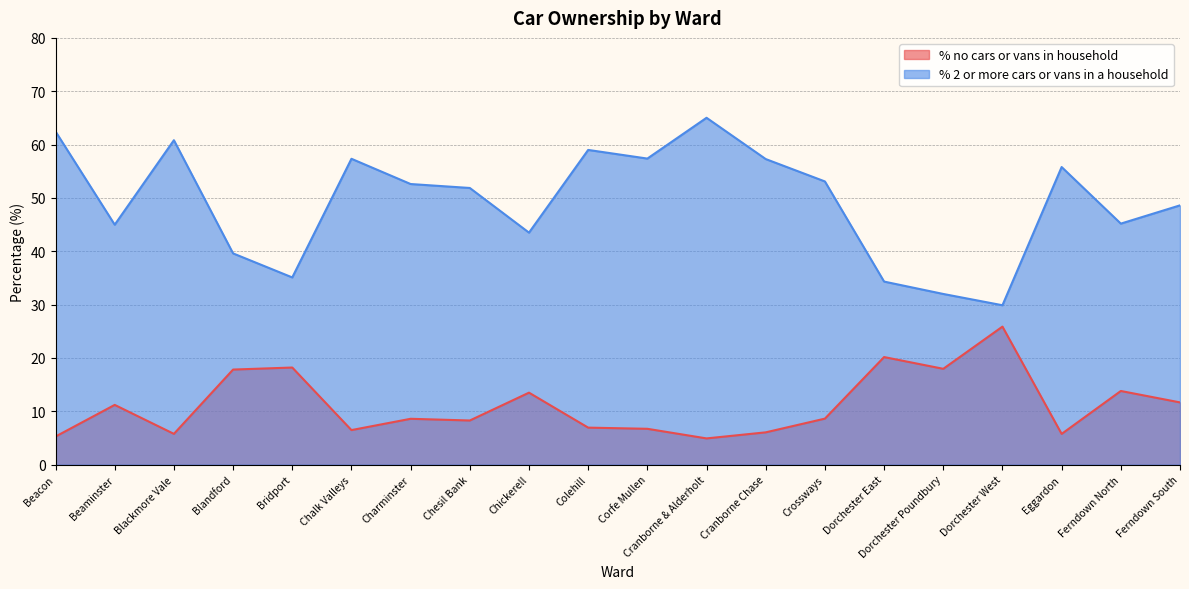

In % 2 or more cars or vans in a household, how many points are lower than both neighbors (excluding endpoints)?

6